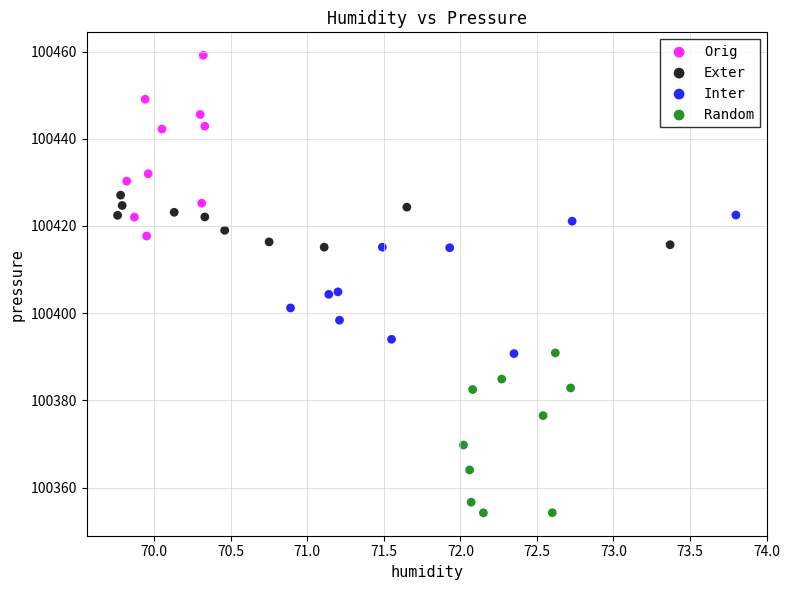

Which series contains the highest Y value?

Orig